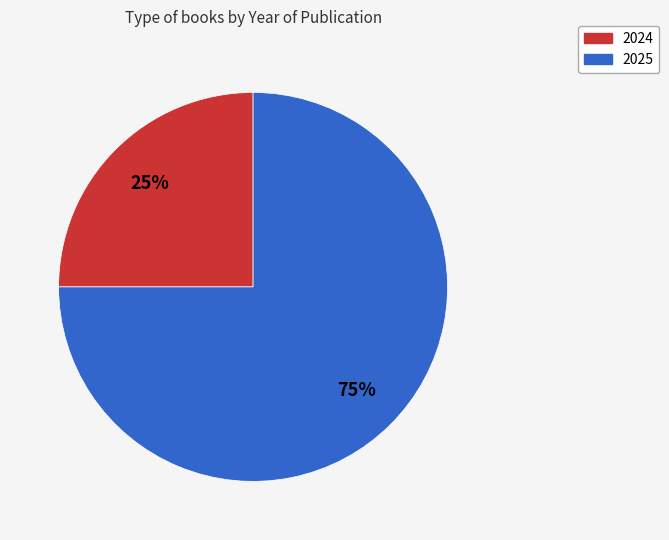

Do 2025 and 2024 together represent more than half of the pie?

Yes